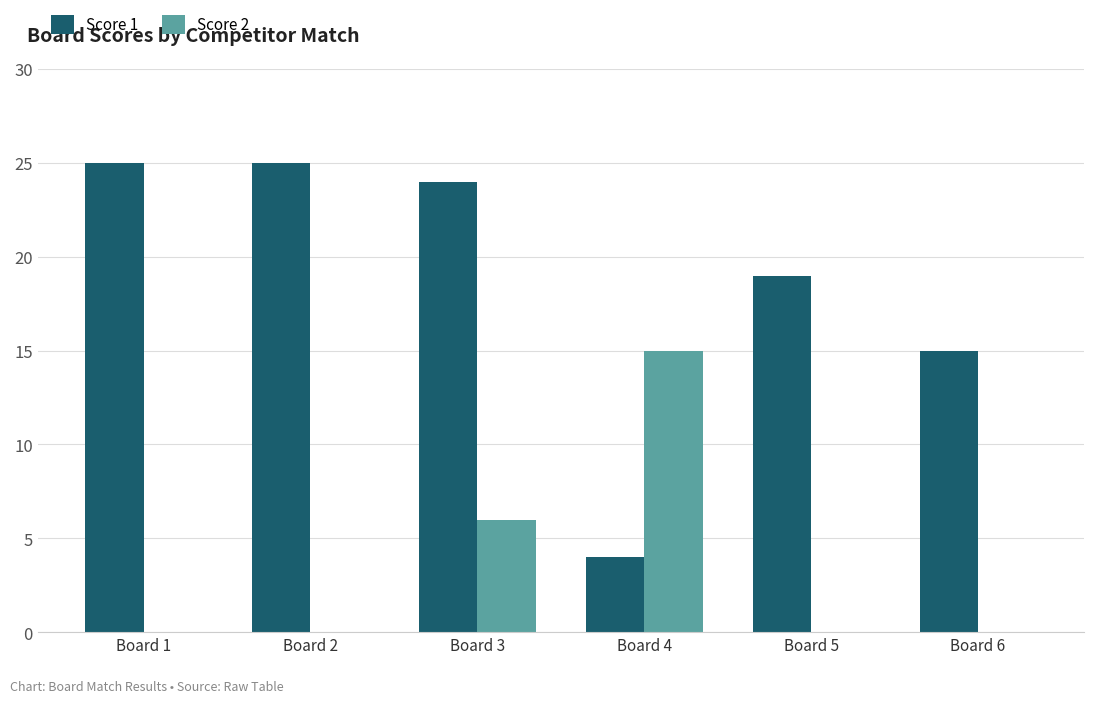

What is the average value of the Score 2 series?

4